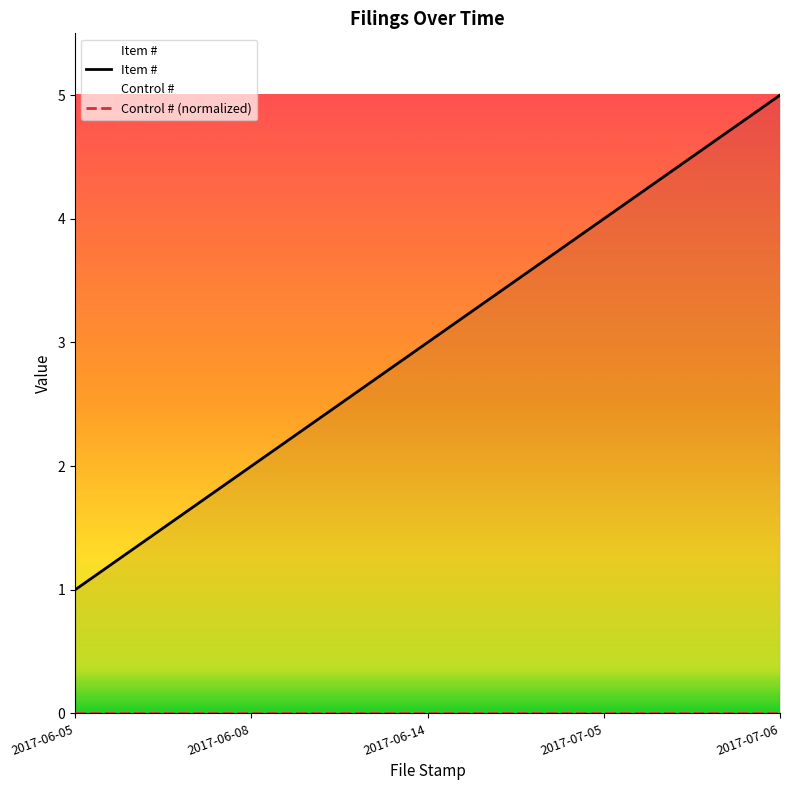

What is the average value?

3